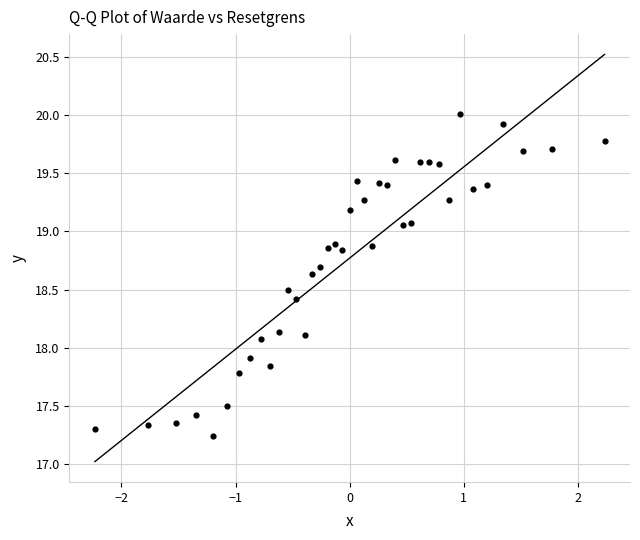

What is the range of X values (max minus min)?

4.5